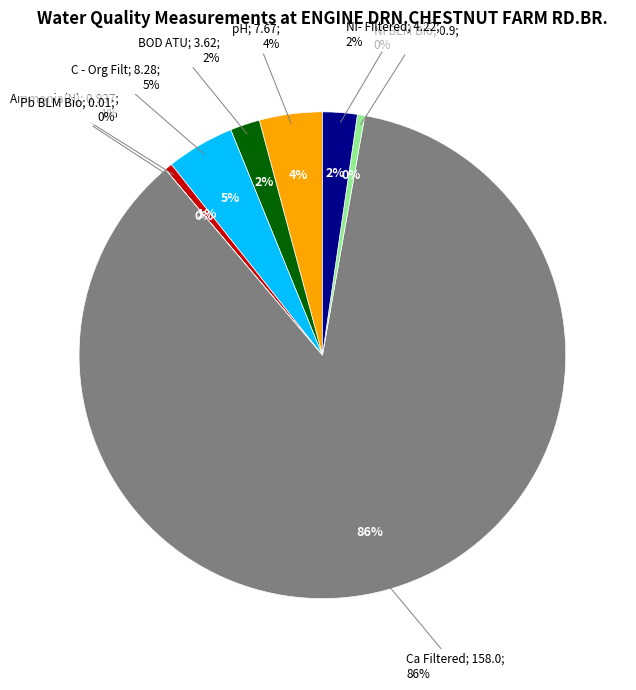

Between pH and Ni BLM Bio, which is larger?

pH